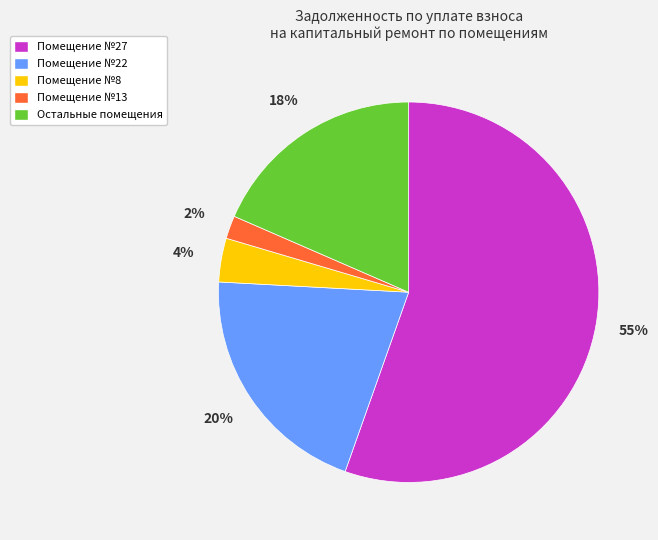

Is it true that Помещение №13 is 2% of the pie?

True